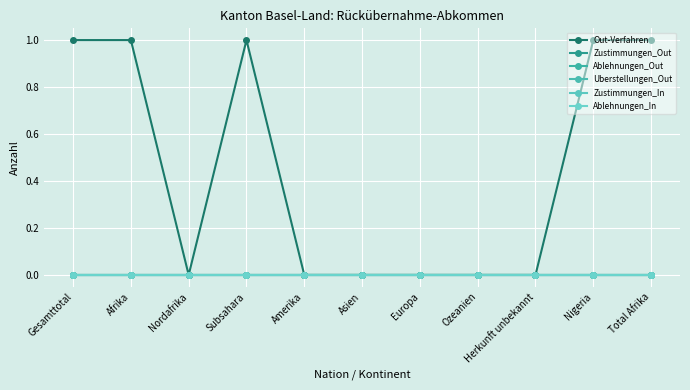

Rank the categories by Zustimmungen_Out value from highest to lowest.

Gesamttotal, Afrika, Nordafrika, Subsahara, Amerika, Asien, Europa, Ozeanien, Herkunft unbekannt, Nigeria, Total Afrika